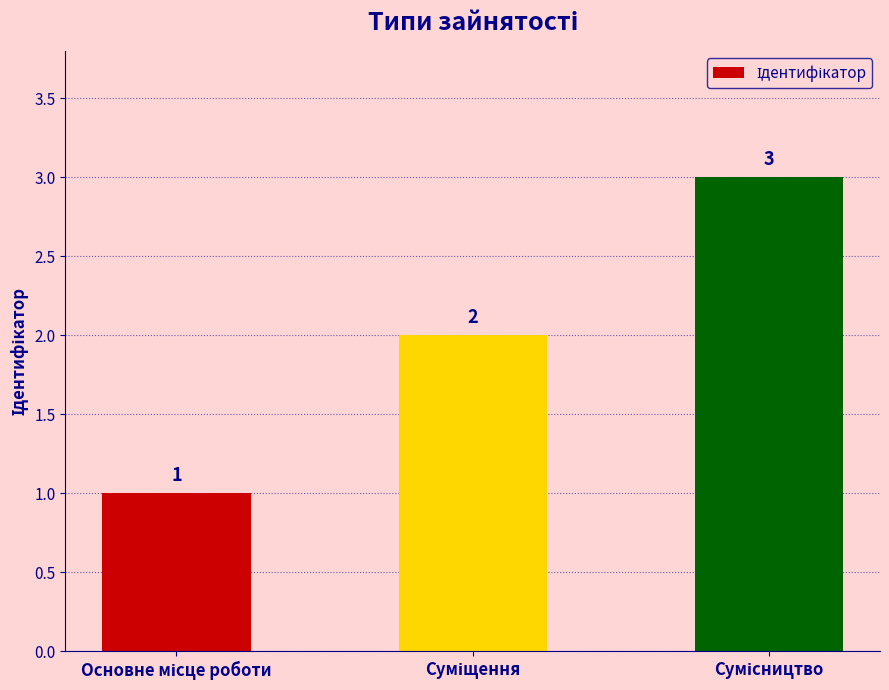

What is the value of the 2nd bar from the left?

2